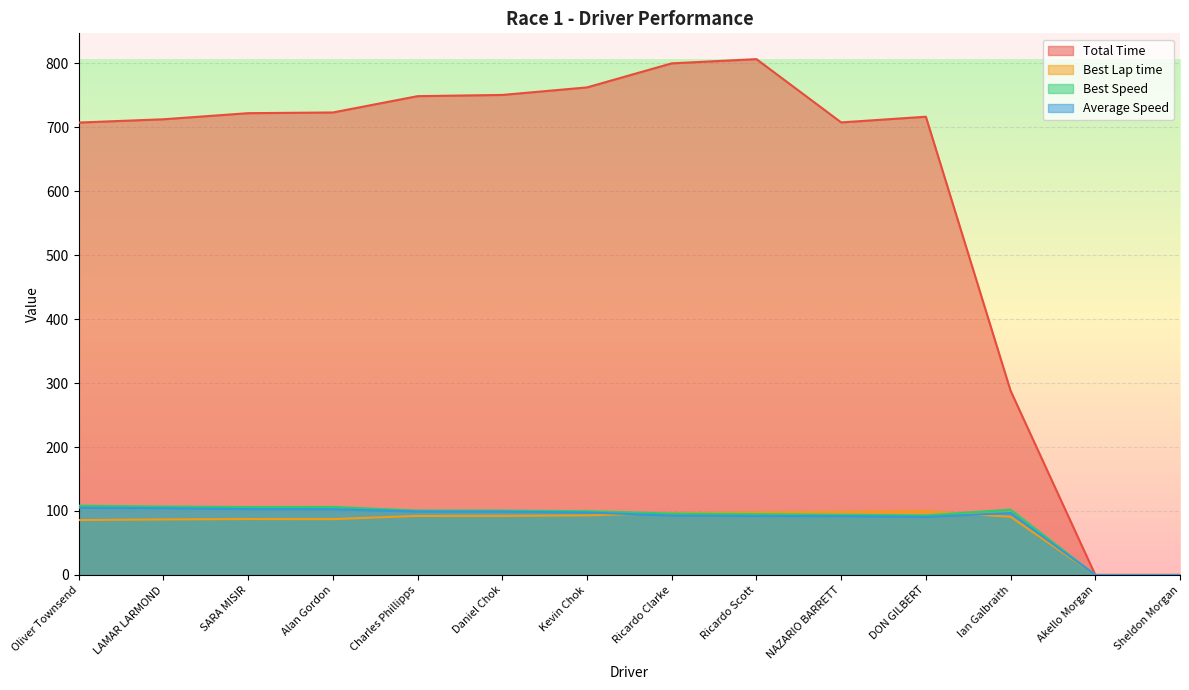

Which series has the largest range (max minus min)?

Total Time